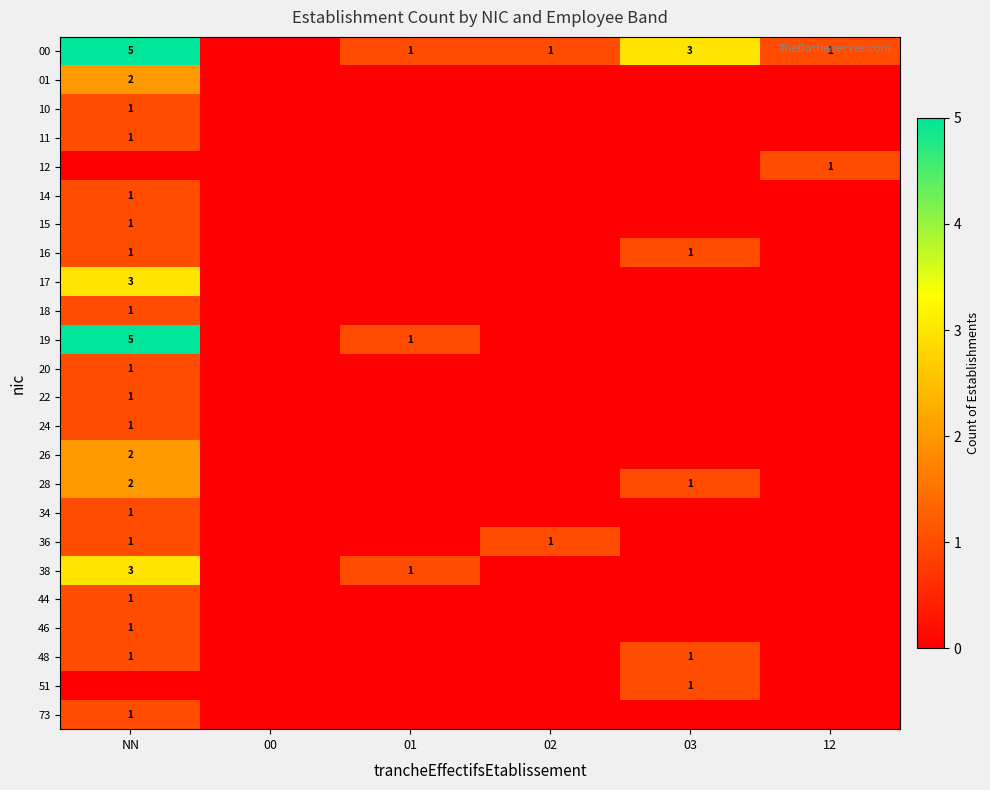

True or false: 19 has a value of 1 at 01.

True